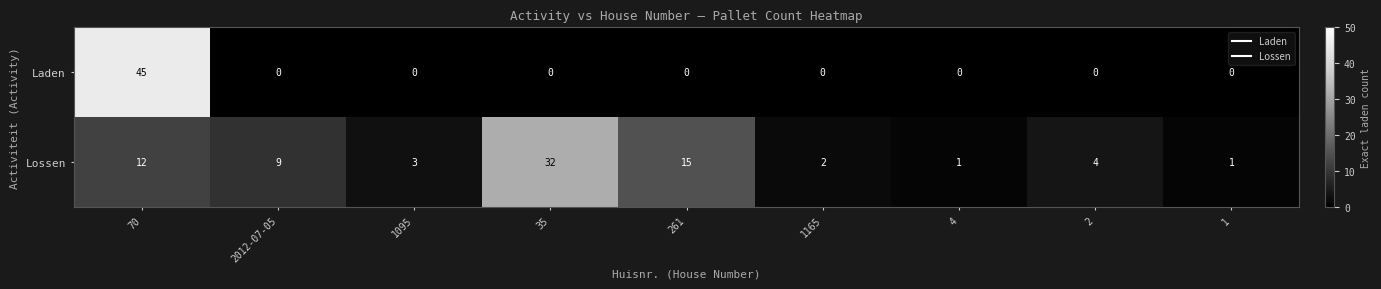

Between 261 and 2, which series saw the biggest shift?

Lossen